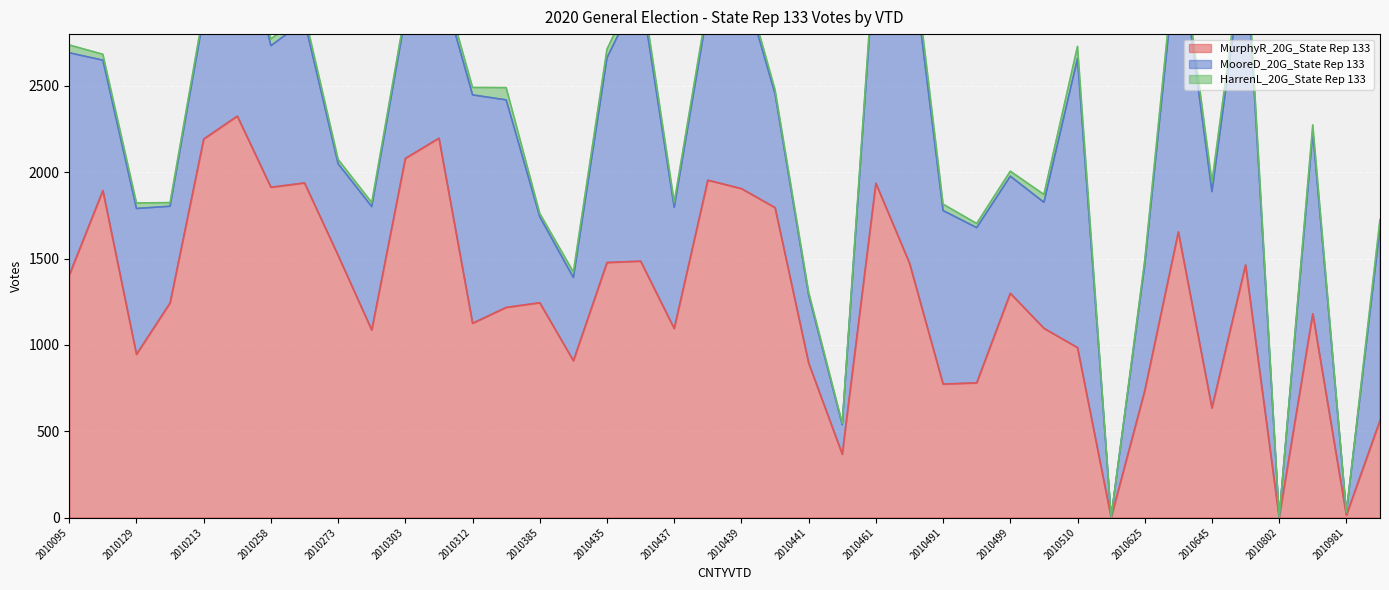

Where is the first local minimum for MooreD_20G_State Rep 133?

2010116